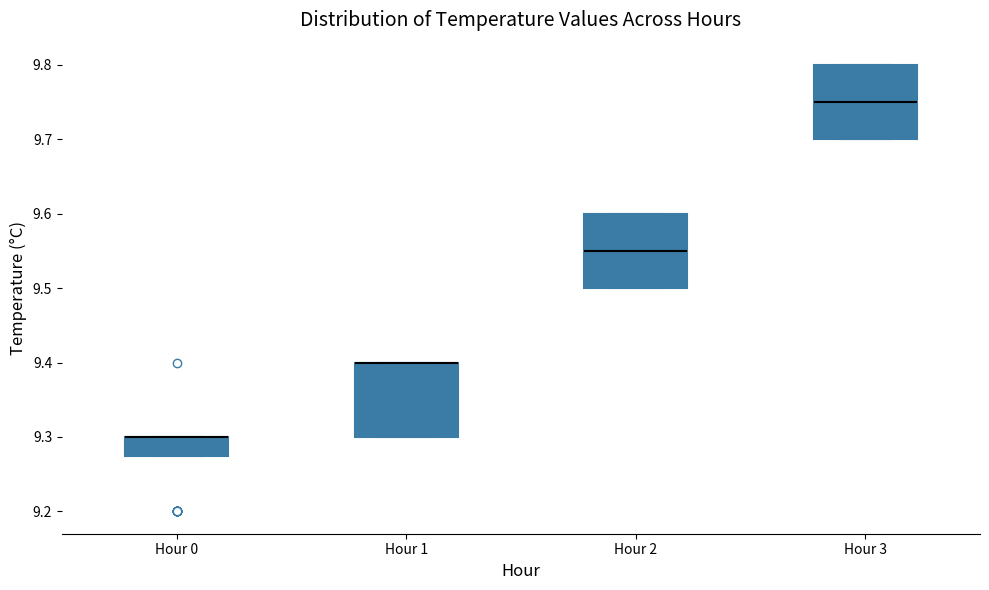

Where is the lower edge of the box for Hour 1 on the y-axis? The values are not printed on the chart, so give them approximately, as read against the axis.

9.30